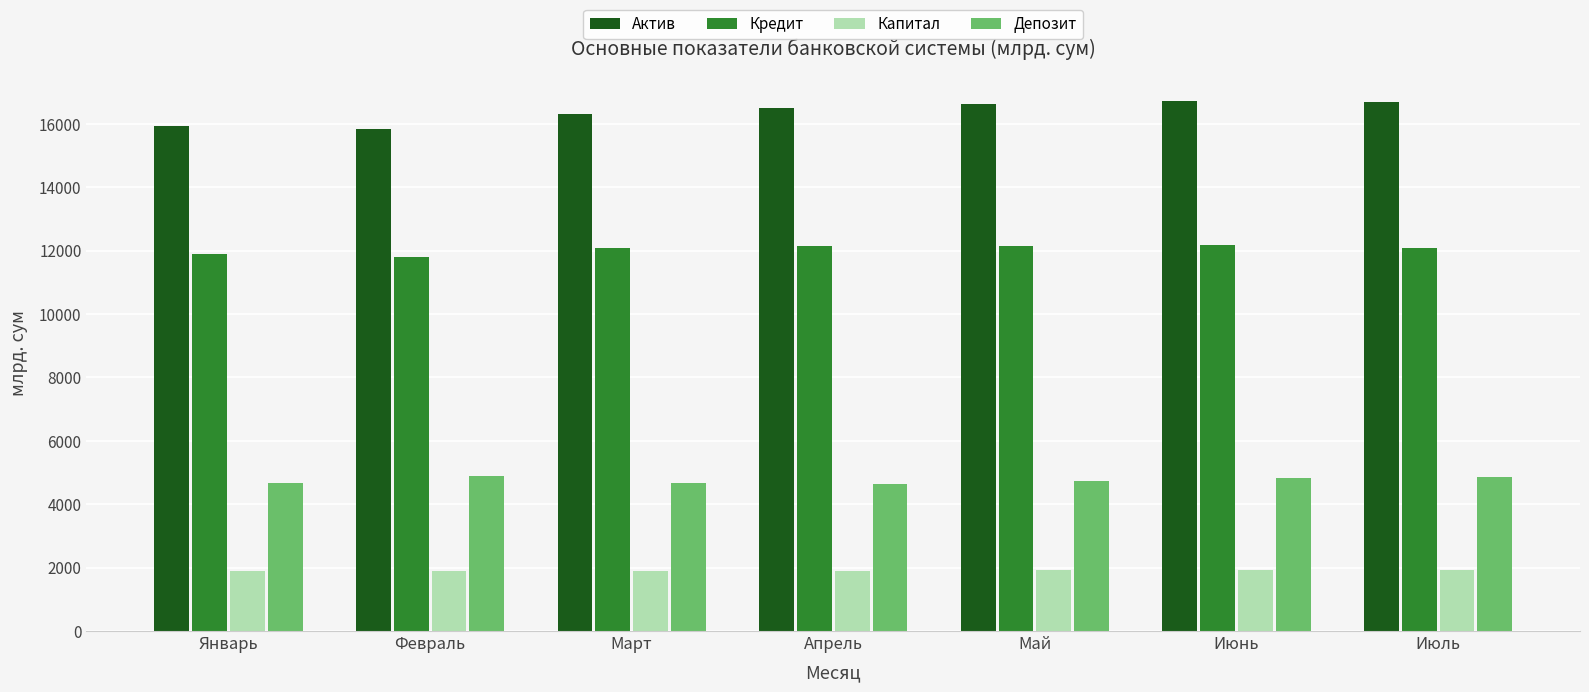

What position from the right is Июнь?

2